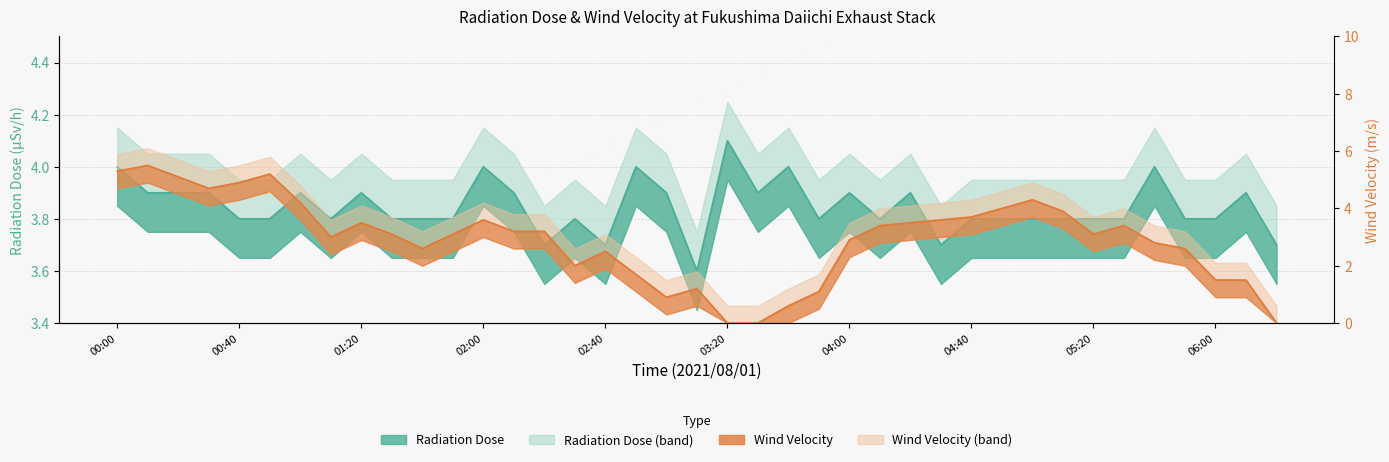

How many data points in wind_velocity are above 3?

22